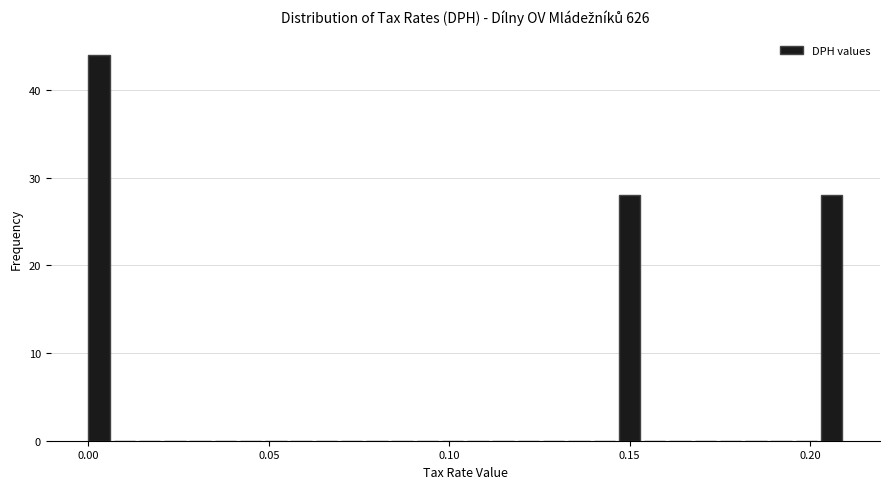

Read against the x-axis, roughly where is the centre of the tallest bar?

0.005